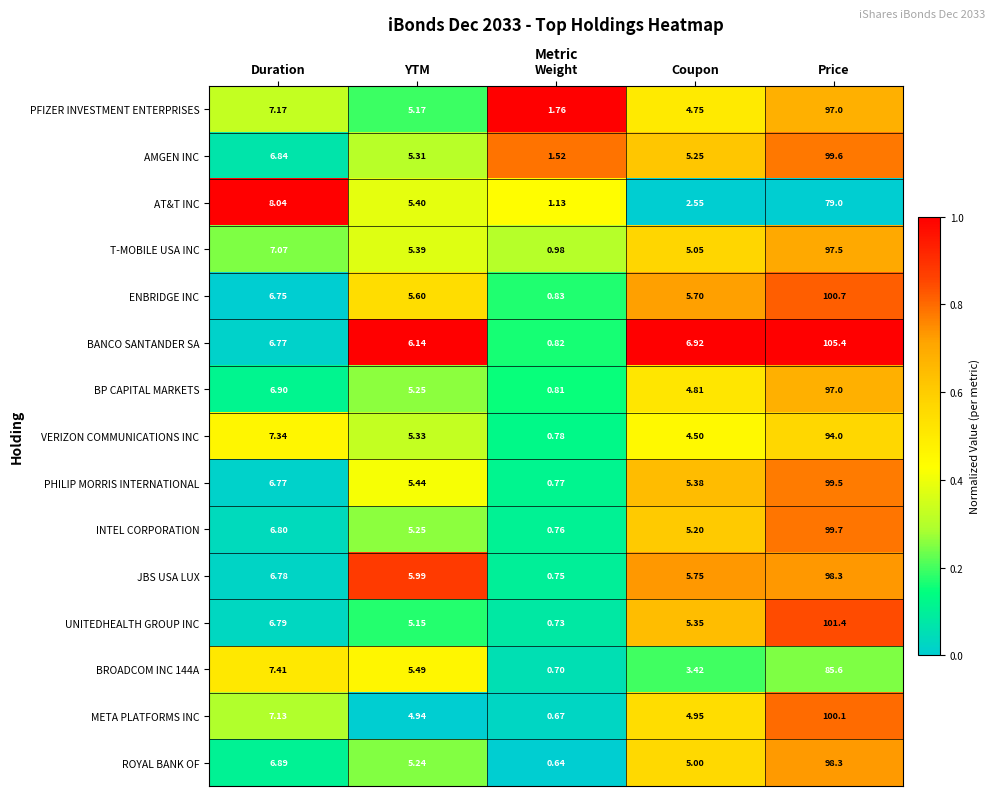

Which series changed the most between Duration and YTM?

AT&T INC